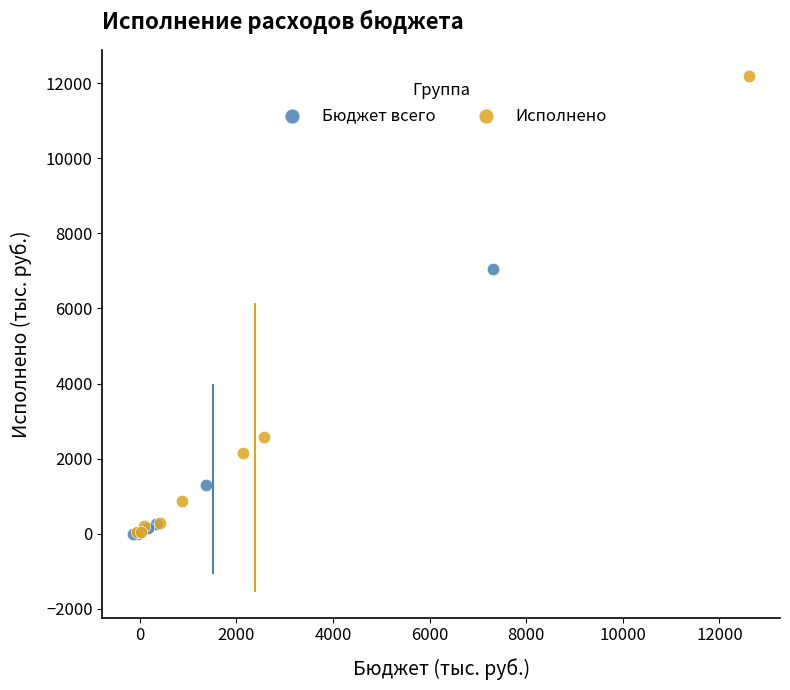

Which series has the widest spread of Y values?

Исполнено